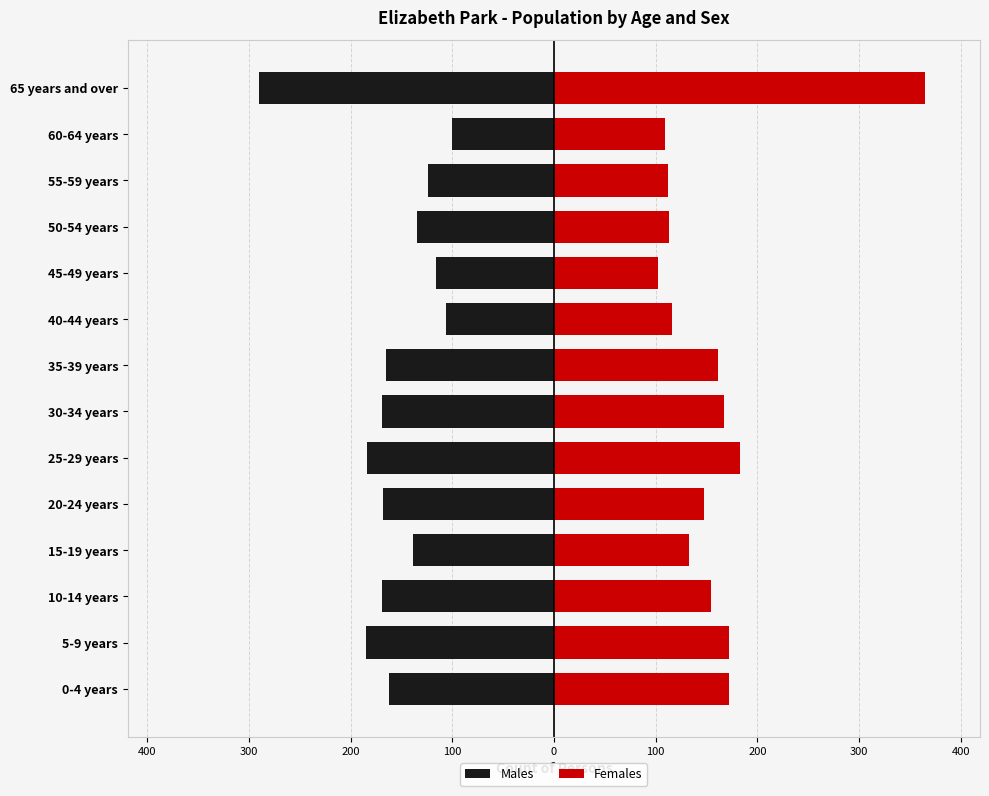

At how many categories does at least one series exceed 327?

1